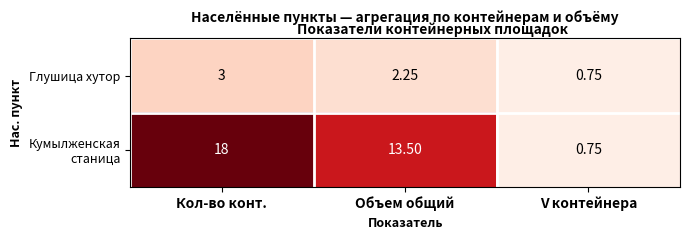

What is the difference between the highest and lowest values at Кол-во конт.?

15.0